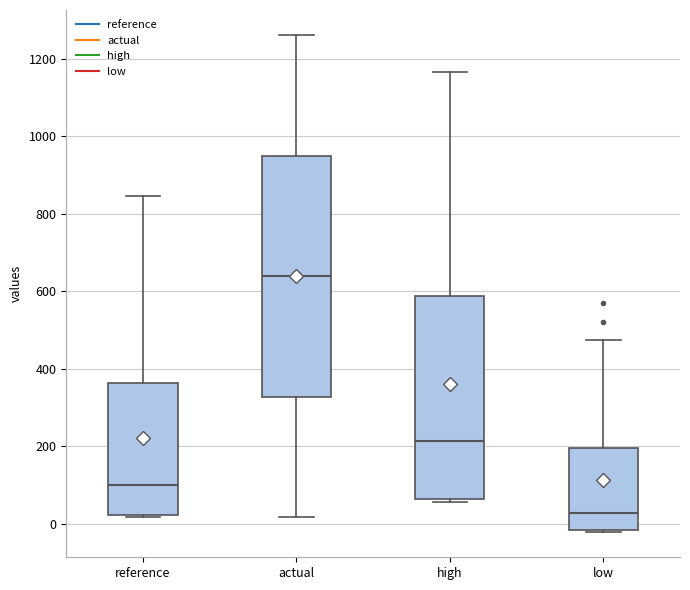

Where is the lower edge of the box for high on the y-axis? The values are not printed on the chart, so give them approximately, as read against the axis.

60